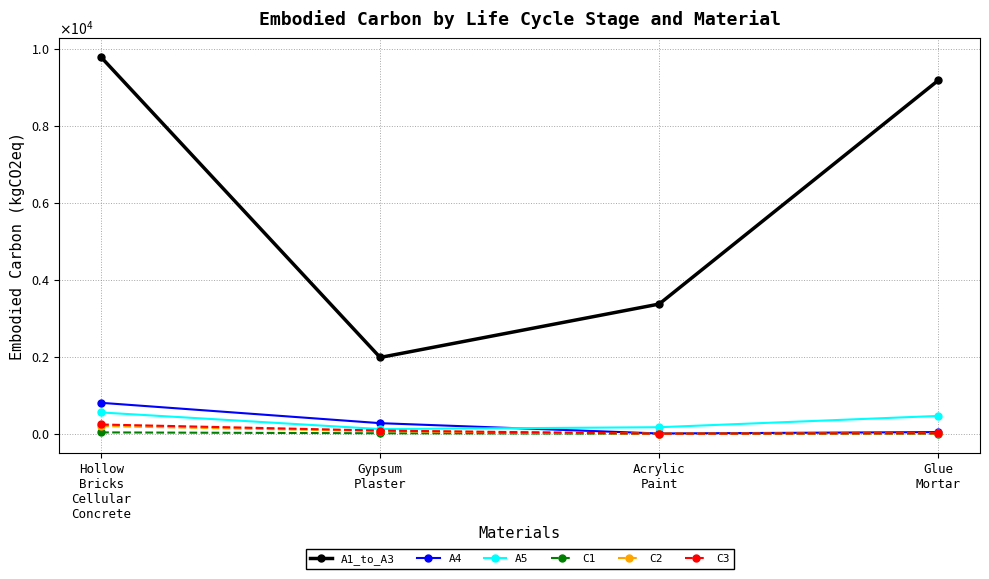

What is the sum of the A4 values at Glue
Mortar and Hollow
Bricks
Cellular
Concrete?

845.7